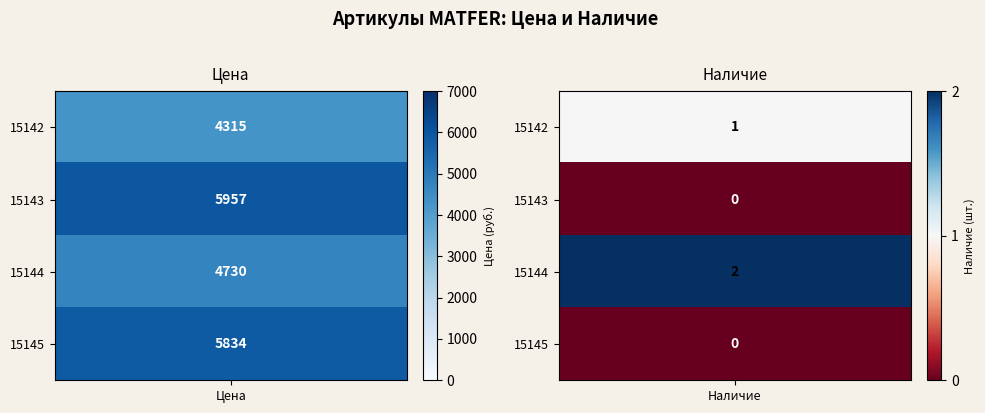

Rank the series by their maximum value, from lowest to highest.

15142, 15144, 15145, 15143